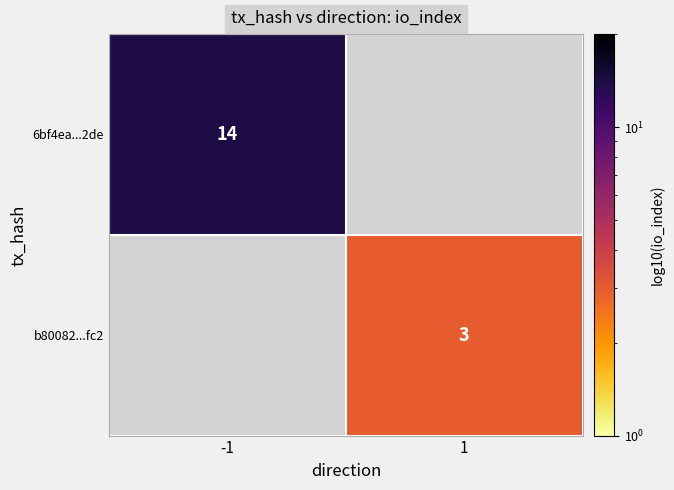

The 6bf4ea...2de series shows 14 at -1. True or false?

True